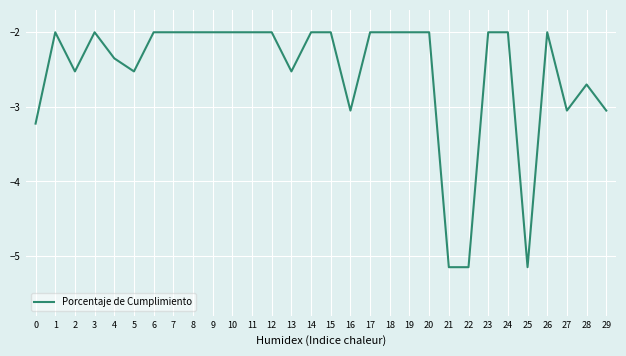

Between 26 and 29, which is larger?

26